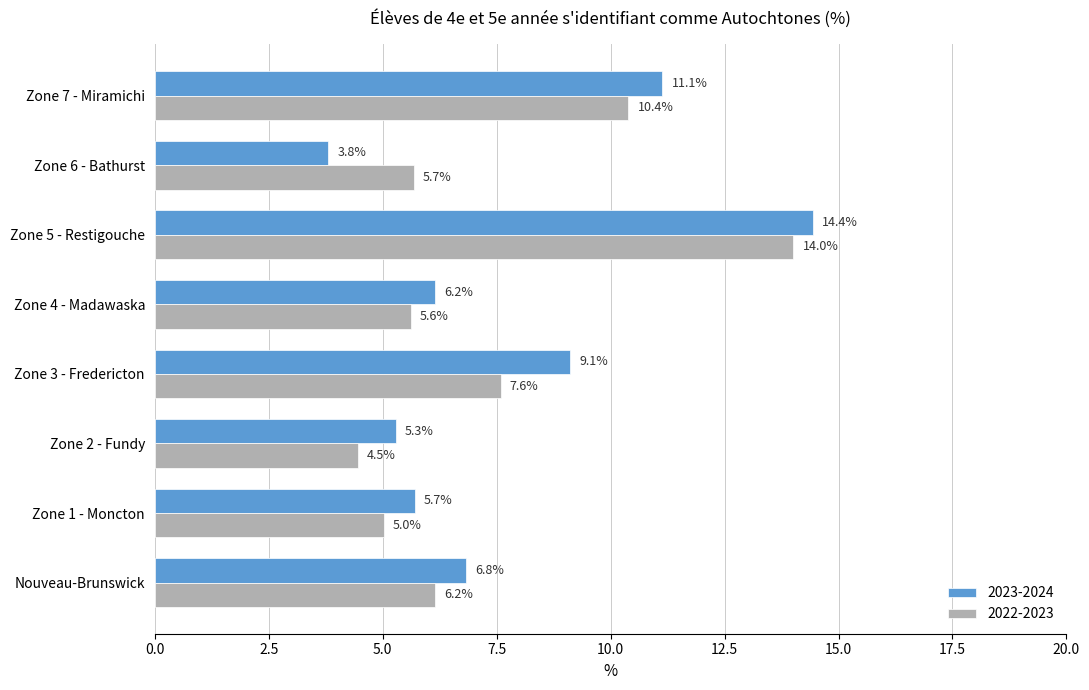

Which series has the widest spread of values?

2023-2024